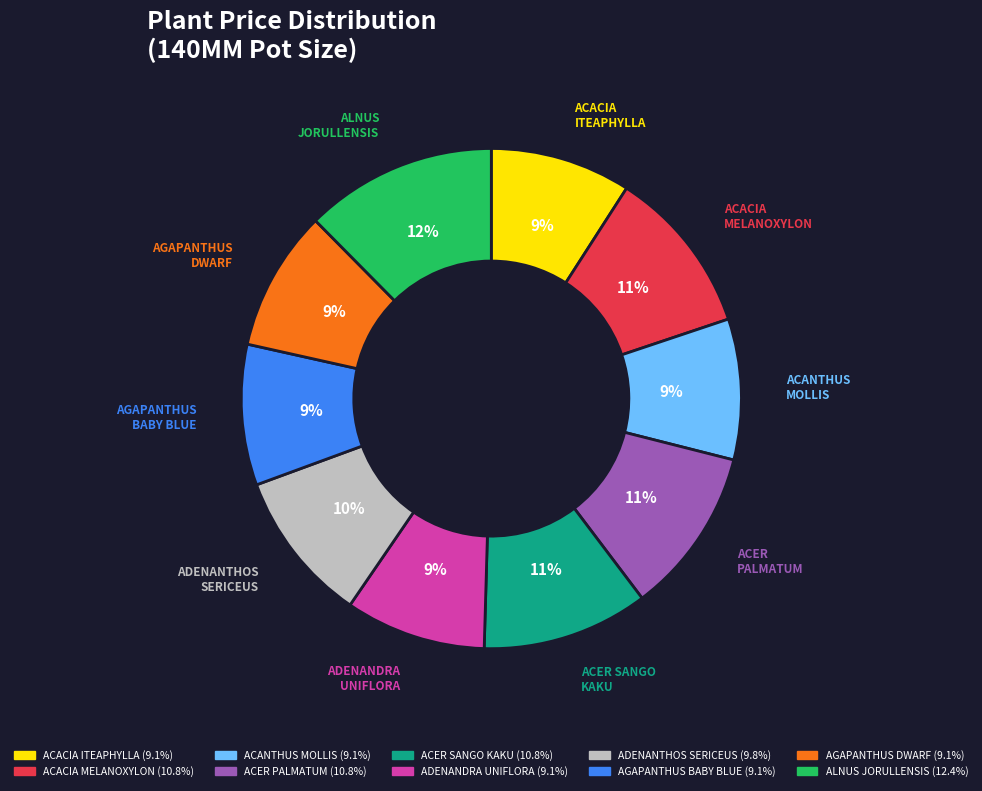

To the nearest percent, what is the average slice percentage?

10%